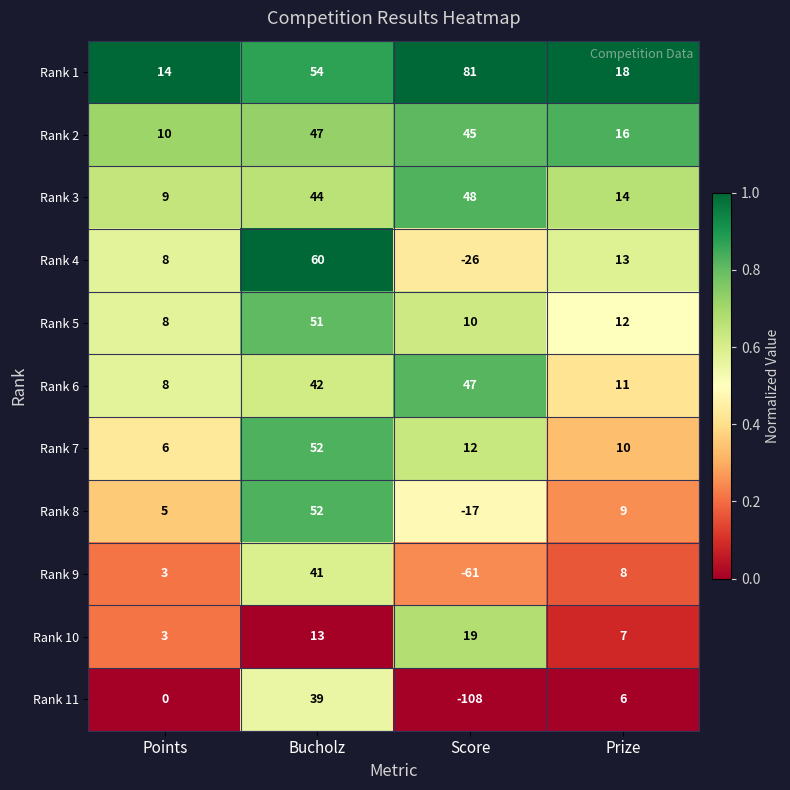

What is the total value across all series at Prize?

124